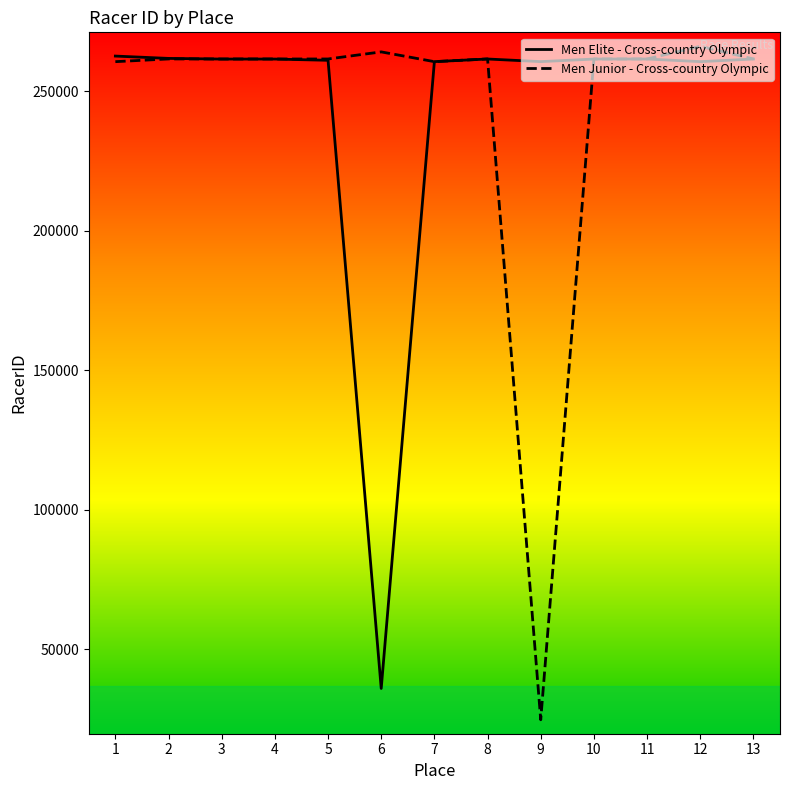

At which label does Men Junior - Cross-country Olympic reach its minimum?

9